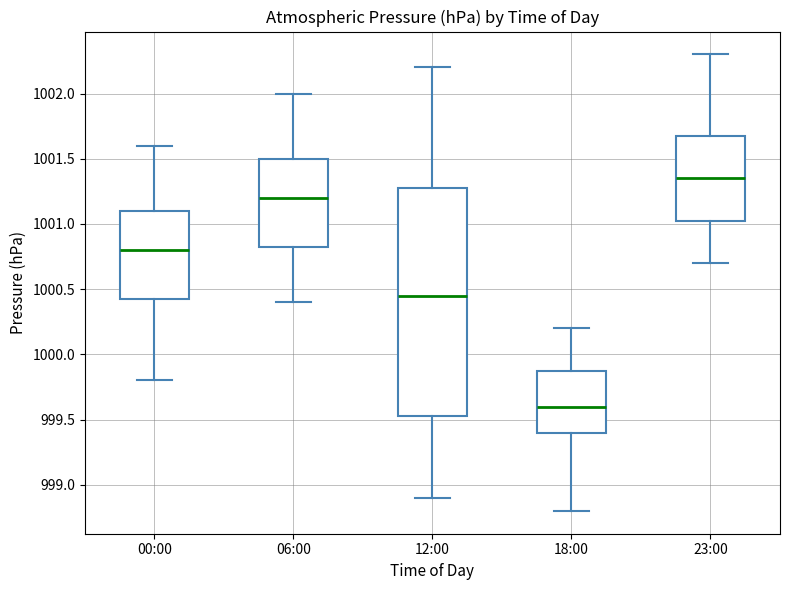

Which box is the tallest, from its lower edge to its upper edge?

12:00